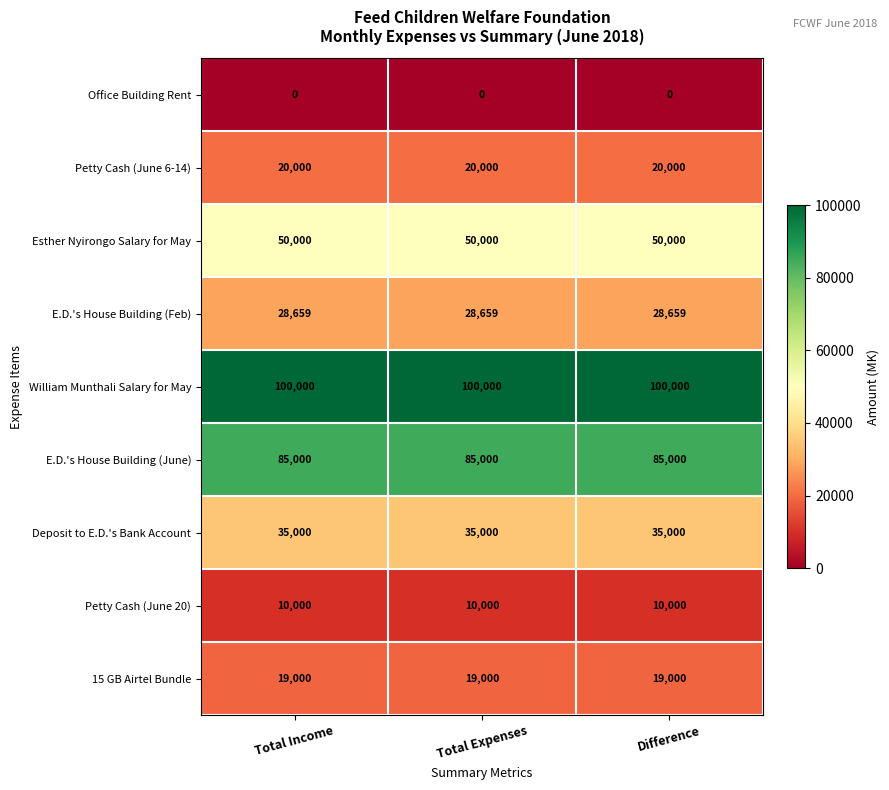

What is the difference between the highest and lowest values at Difference?

100000